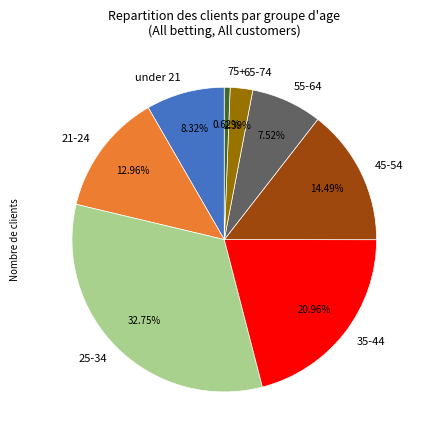

To the nearest percent, what percentage of the pie is 45-54?

14%